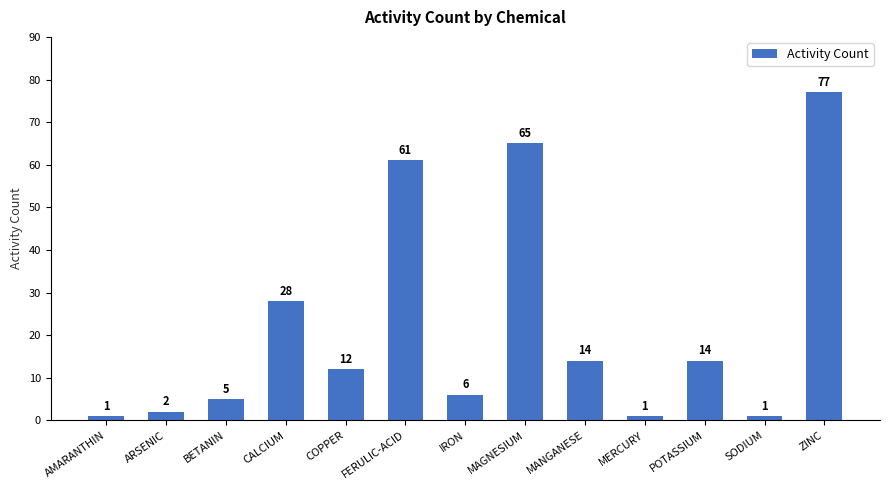

What is the label of the 11th bar from the right?

BETANIN